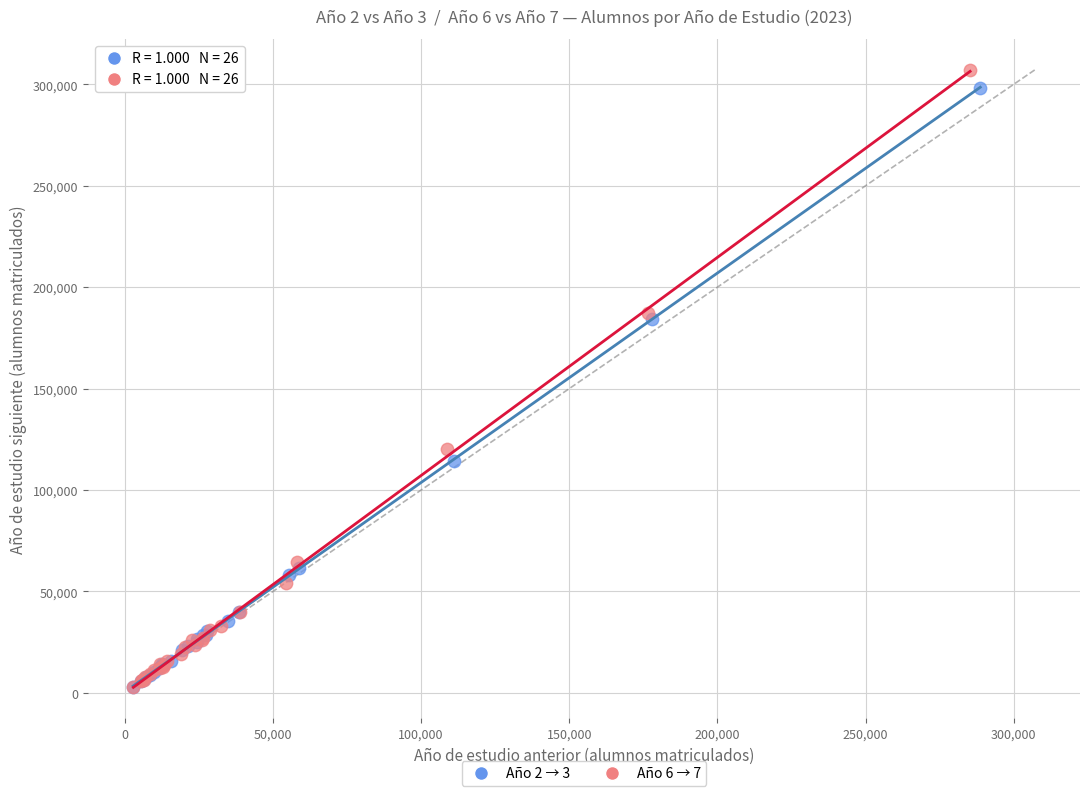

Which series has the largest Y range (max minus min)?

Año 6 → 7